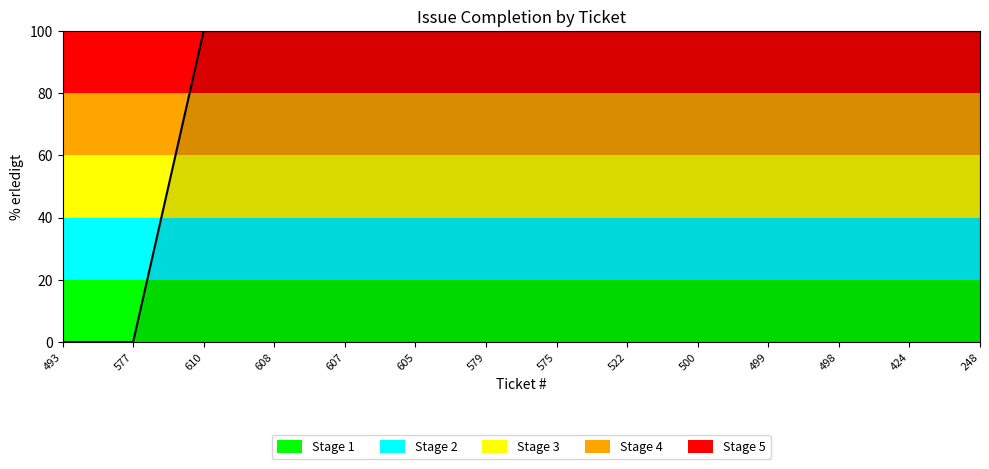

What is the difference between the maximum and minimum values?

100